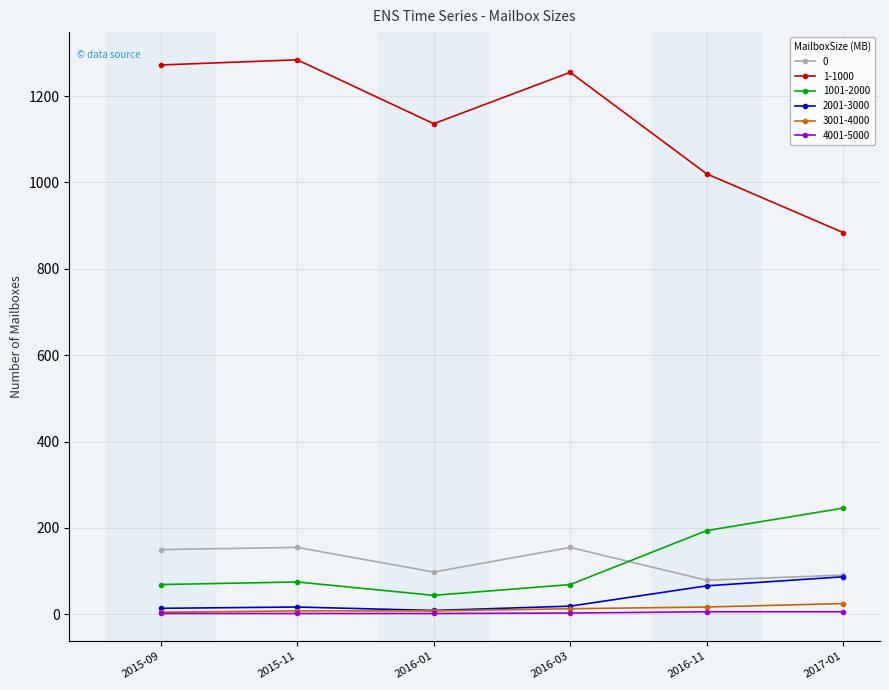

How many distinct data groups are displayed?

6